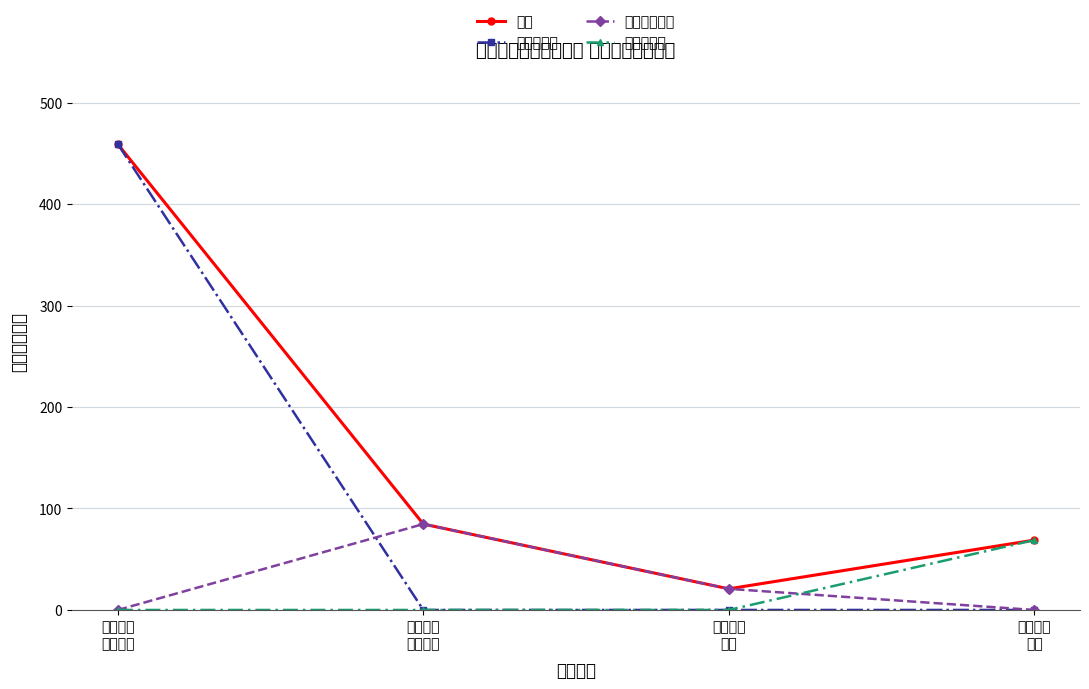

What is the difference between the 社会保障缴费 values at 卫生健康
支出 and 社会保障
就业支出?

63.8